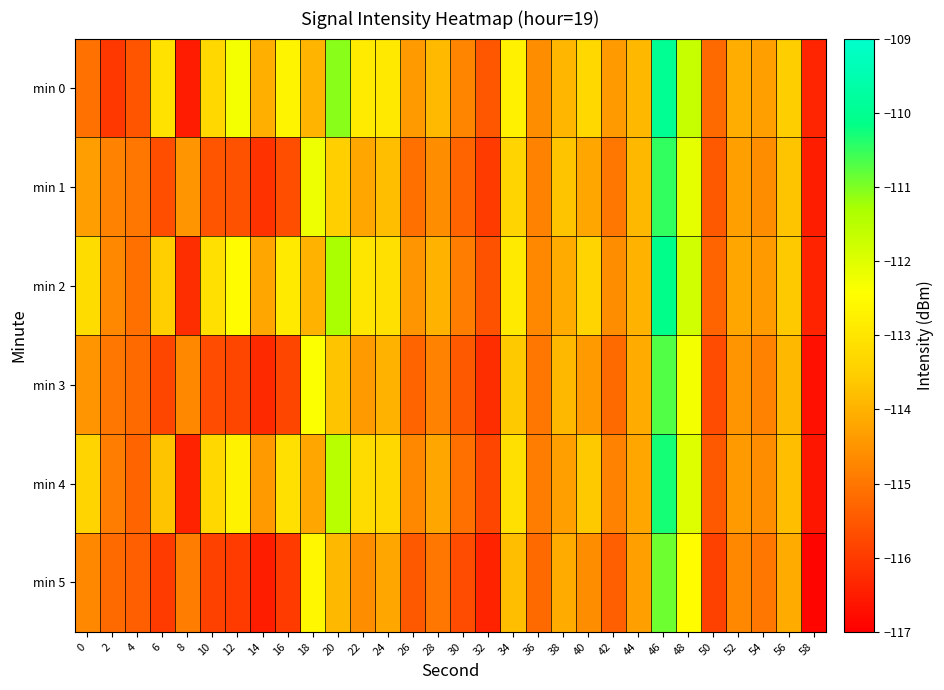

Reading left to right, list all the values displayed in this chart.

min 0: 0=-115.1	2=-116.0	4=-115.5	6=-113.1	8=-116.5	10=-113.3	12=-112.3	14=-114.1	16=-112.7	18=-114.0	20=-111.1	22=-112.9	24=-112.9	26=-114.4	28=-113.9	30=-114.8	32=-115.5	34=-112.7	36=-114.6	38=-113.9	40=-113.3	42=-114.4	44=-113.9	46=-110.0	48=-111.7	50=-115.2	52=-114.1	54=-114.3	56=-113.5	58=-116.3
min 1: 0=-114.3	2=-114.8	4=-115.0	6=-115.7	8=-114.5	10=-115.6	12=-115.6	14=-116.1	16=-115.7	18=-112.2	20=-113.5	22=-114.2	24=-113.8	26=-115.1	28=-114.6	30=-115.3	32=-116.0	34=-113.4	36=-114.8	38=-113.7	40=-114.2	42=-115.0	44=-113.9	46=-110.5	48=-112.1	50=-115.5	52=-114.3	54=-114.6	56=-113.7	58=-116.5
min 2: 0=-113.2	2=-114.7	4=-115.1	6=-113.5	8=-116.2	10=-113.1	12=-112.5	14=-114.2	16=-112.9	18=-114.0	20=-111.3	22=-113.0	24=-113.1	26=-114.5	28=-114.0	30=-114.9	32=-115.6	34=-112.9	36=-114.7	38=-114.1	40=-113.4	42=-114.6	44=-114.0	46=-110.1	48=-111.8	50=-115.3	52=-114.2	54=-114.4	56=-113.6	58=-116.4
min 3: 0=-114.5	2=-115.0	4=-115.2	6=-115.8	8=-114.7	10=-115.7	12=-115.8	14=-116.3	16=-115.8	18=-112.4	20=-113.7	22=-114.4	24=-114.0	26=-115.3	28=-114.8	30=-115.5	32=-116.2	34=-113.6	36=-115.0	38=-113.9	40=-114.4	42=-115.2	44=-114.1	46=-110.7	48=-112.3	50=-115.7	52=-114.5	54=-114.8	56=-113.9	58=-116.7
min 4: 0=-113.4	2=-114.9	4=-115.3	6=-113.7	8=-116.4	10=-113.3	12=-112.7	14=-114.4	16=-113.1	18=-114.2	20=-111.5	22=-113.2	24=-113.3	26=-114.7	28=-114.2	30=-115.1	32=-115.8	34=-113.1	36=-114.9	38=-114.3	40=-113.6	42=-114.8	44=-114.2	46=-110.3	48=-112.0	50=-115.5	52=-114.4	54=-114.6	56=-113.8	58=-116.6
min 5: 0=-114.7	2=-115.2	4=-115.4	6=-116.0	8=-114.9	10=-115.9	12=-116.0	14=-116.5	16=-116.0	18=-112.6	20=-113.9	22=-114.6	24=-114.2	26=-115.5	28=-115.0	30=-115.7	32=-116.4	34=-113.8	36=-115.2	38=-114.1	40=-114.6	42=-115.4	44=-114.3	46=-110.9	48=-112.5	50=-115.9	52=-114.7	54=-115.0	56=-114.1	58=-116.9